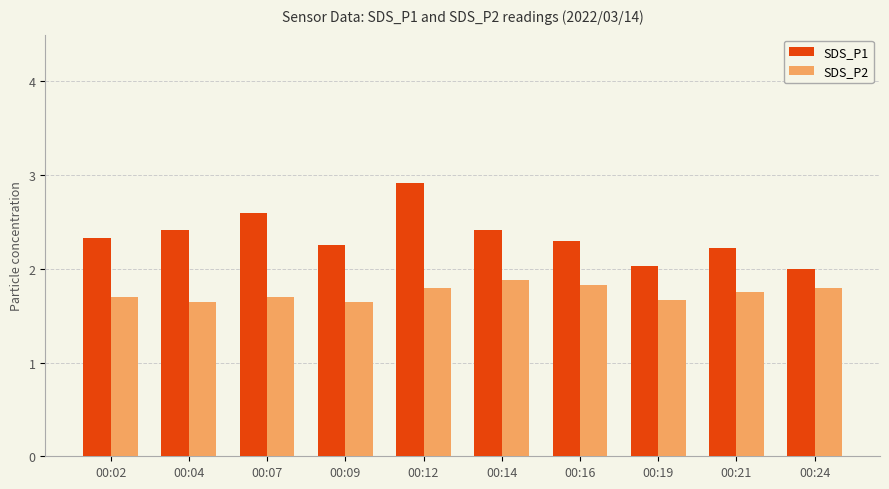

What is the difference between the maximum and minimum values in the SDS_P1 series?

0.9